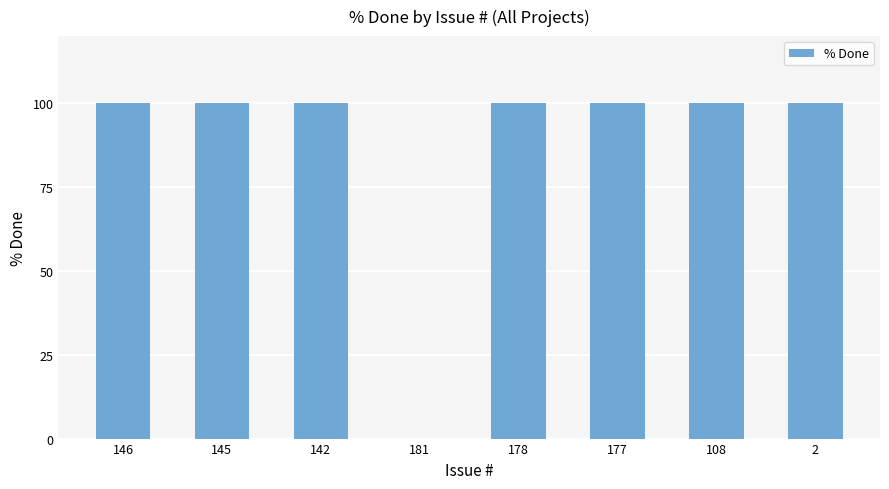

Read the value at 2.

100